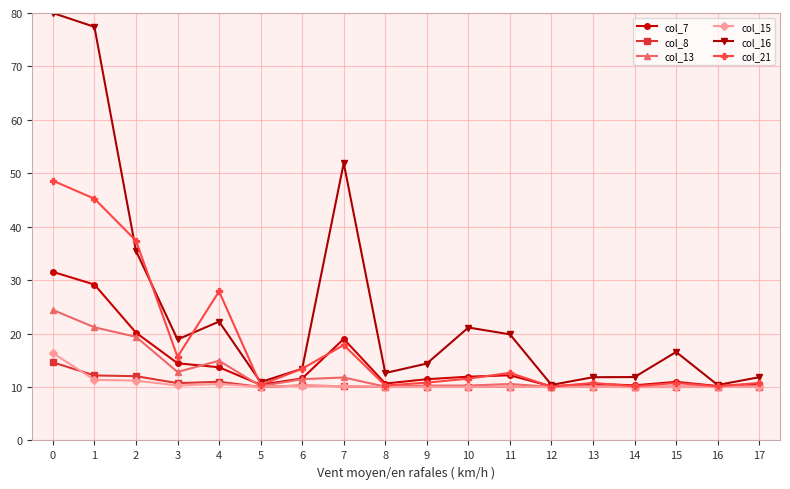

The value of col_16 at 6 is 22.6. True or false?

False